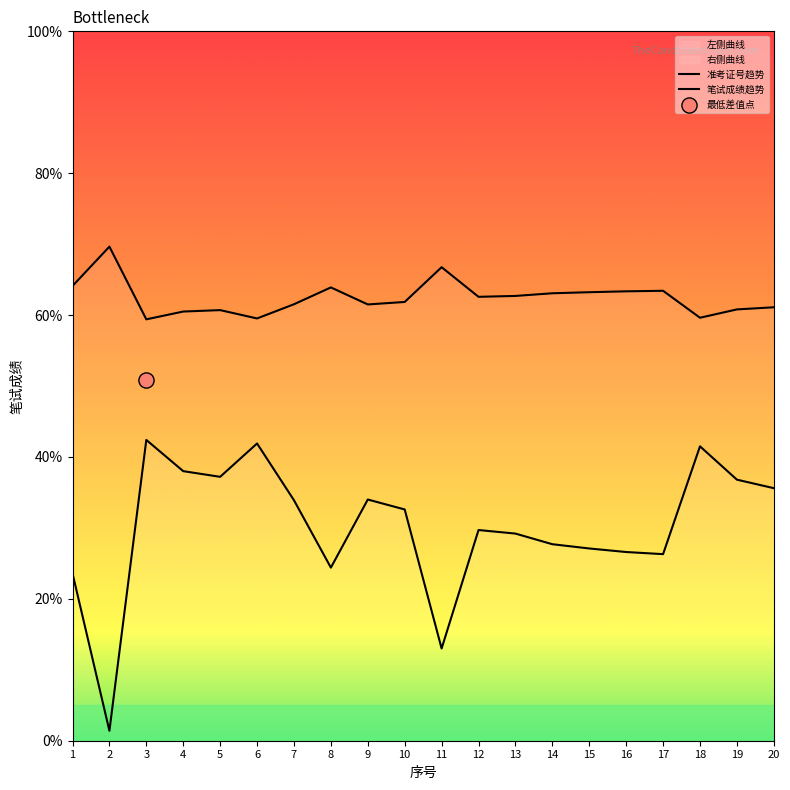

Which has a higher value, 7 or 6?

6